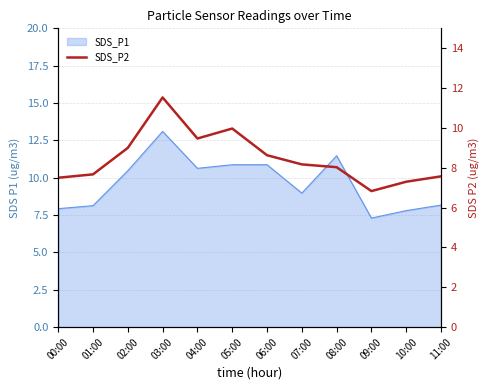

True or false: the data shows 11.5 at 03:00.

True